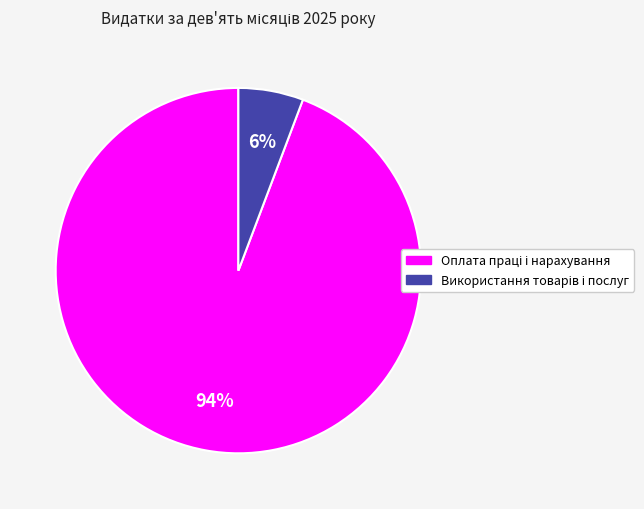

To the nearest percent, what is the average slice percentage?

50%